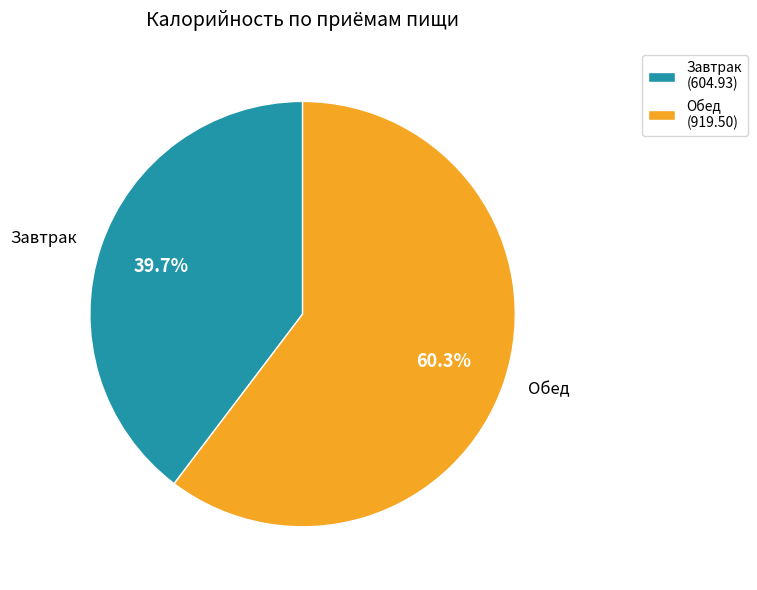

Which category has the biggest portion of the pie?

Обед